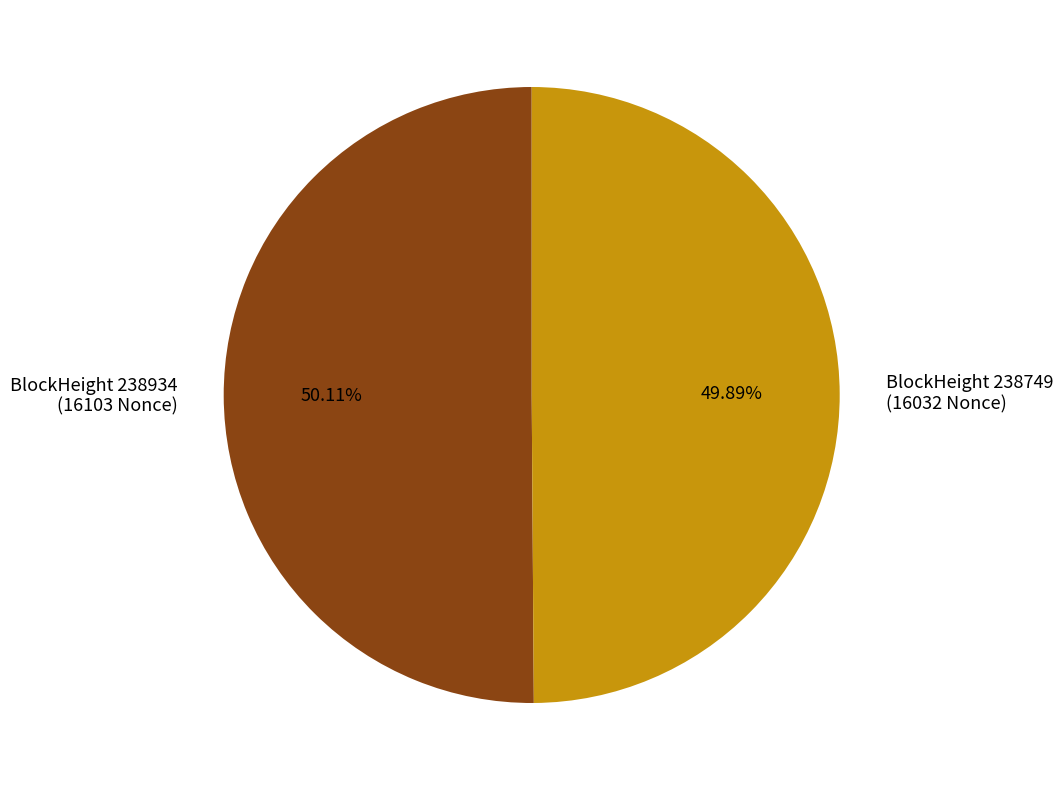

Count the number of slices in the pie.

2